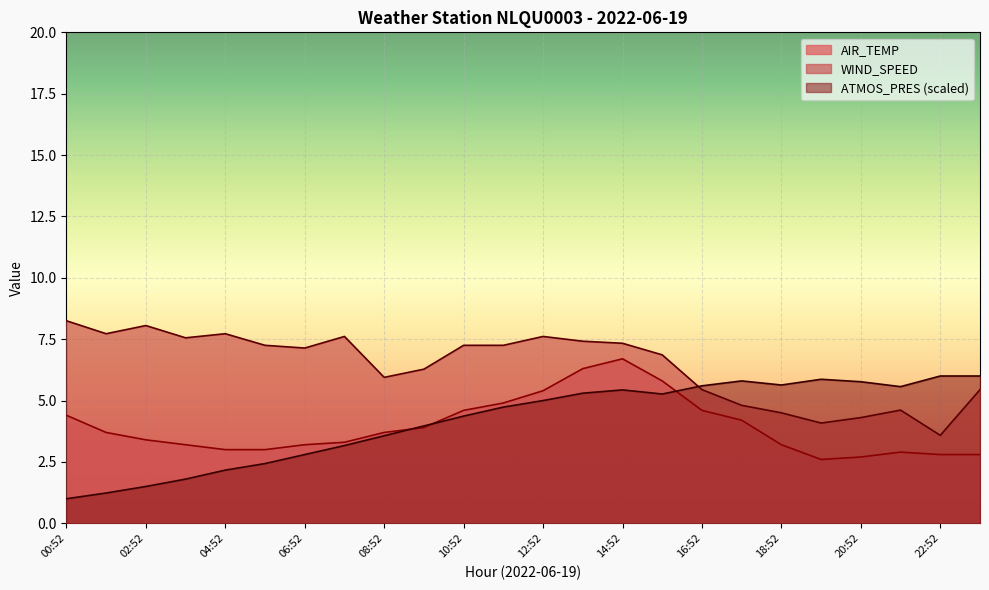

What is the highest value of the AIR_TEMP series?

6.7